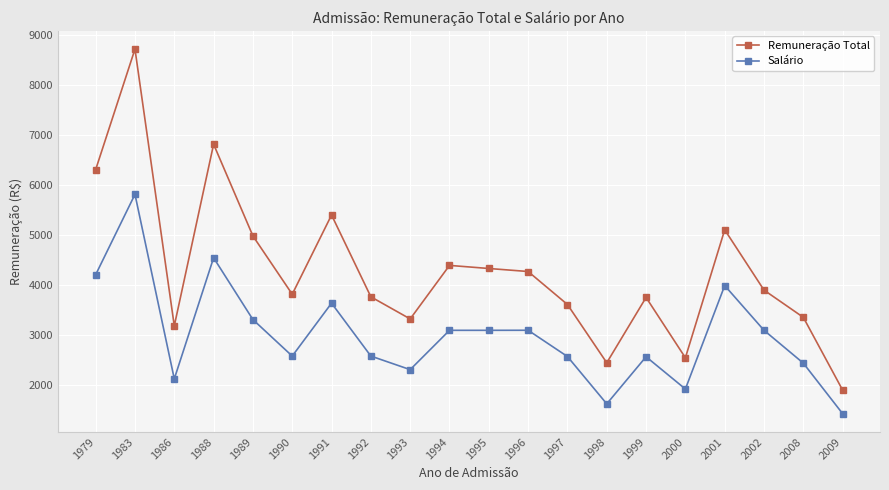

At how many categories does at least one series exceed 7775?

1